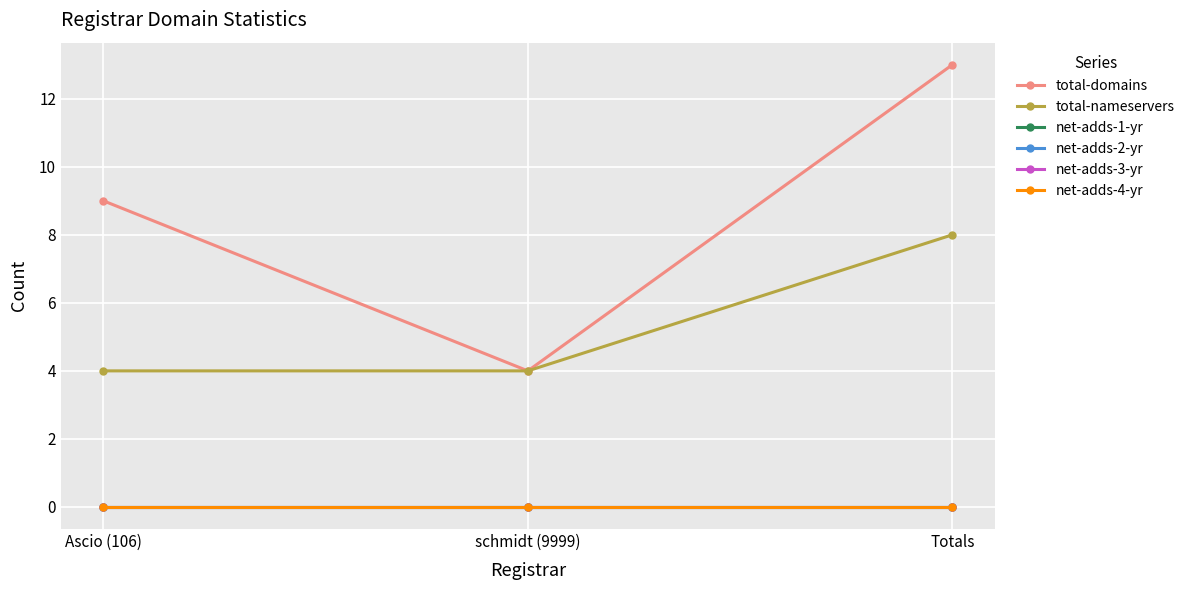

At which category is the sum across all series the highest?

Totals